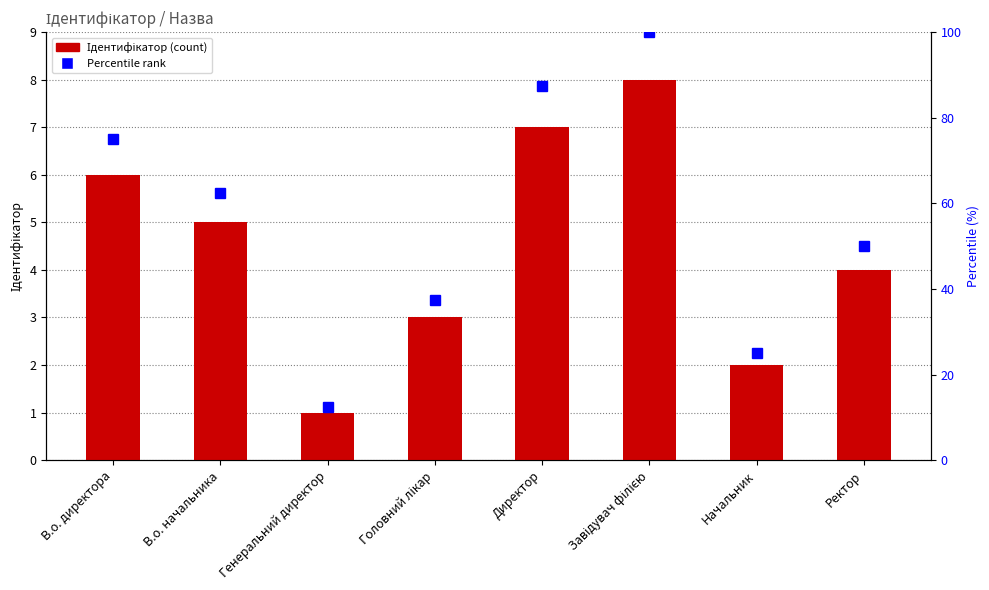

The value of Ідентифікатор (percentile) at Завідувач філією is 158.9. True or false?

False